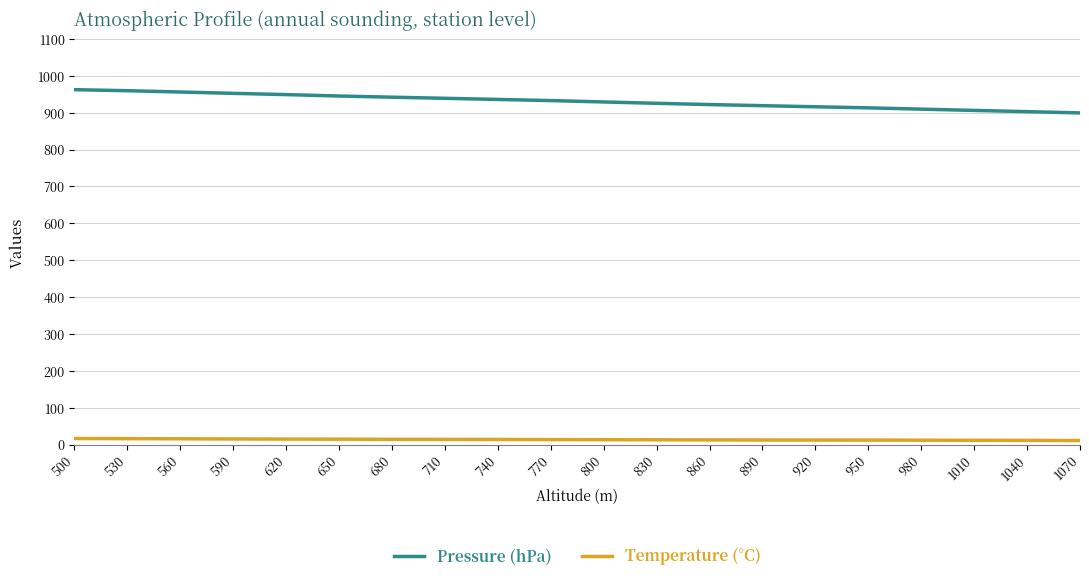

True or false: Temperature (°C) has a value of 13.3 at 770.

True